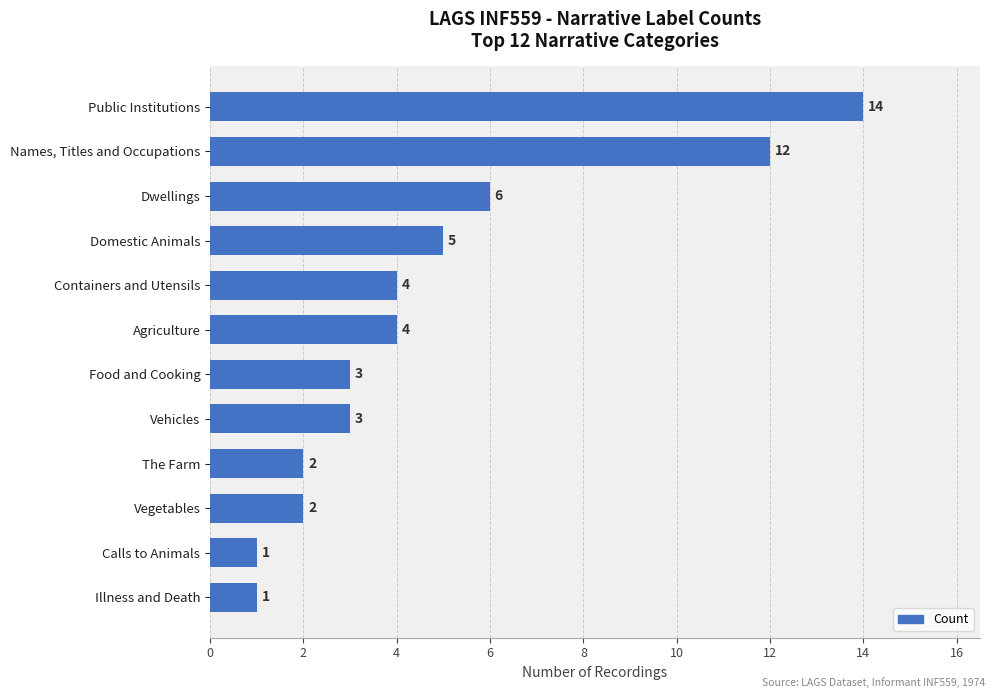

At which label is the value closest to 7?

Dwellings